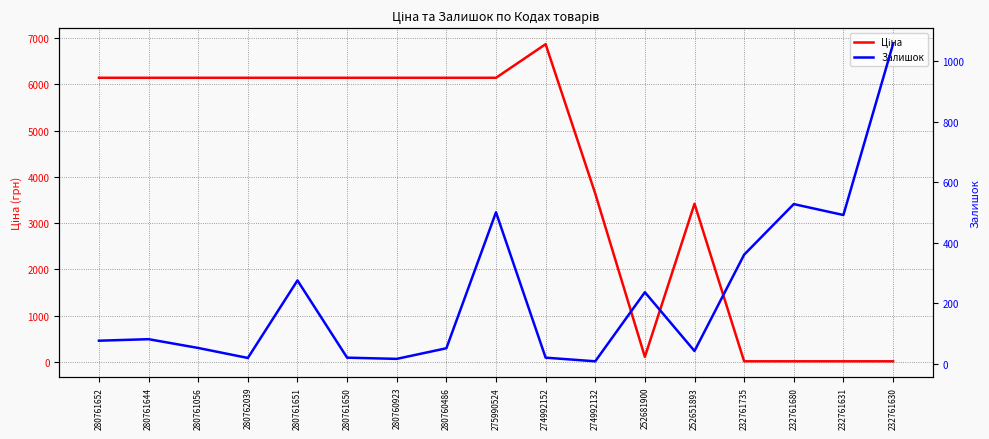

What is the label of the 13th point from the left?

252651893